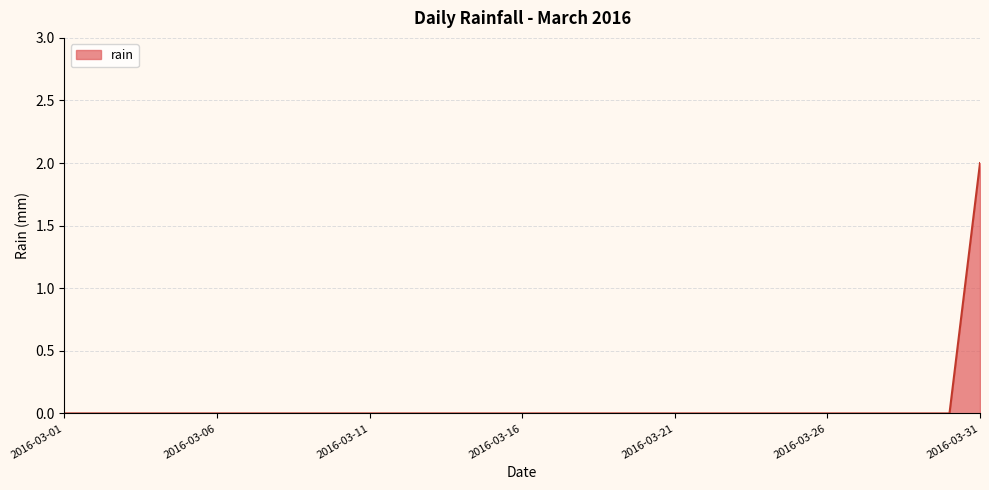

Rank the categories by value from highest to lowest.

2016-03-31, 2016-03-01, 2016-03-02, 2016-03-03, 2016-03-04, 2016-03-05, 2016-03-06, 2016-03-07, 2016-03-08, 2016-03-09, 2016-03-10, 2016-03-11, 2016-03-12, 2016-03-13, 2016-03-14, 2016-03-15, 2016-03-16, 2016-03-17, 2016-03-18, 2016-03-19, 2016-03-20, 2016-03-21, 2016-03-22, 2016-03-23, 2016-03-24, 2016-03-25, 2016-03-26, 2016-03-27, 2016-03-28, 2016-03-29, 2016-03-30